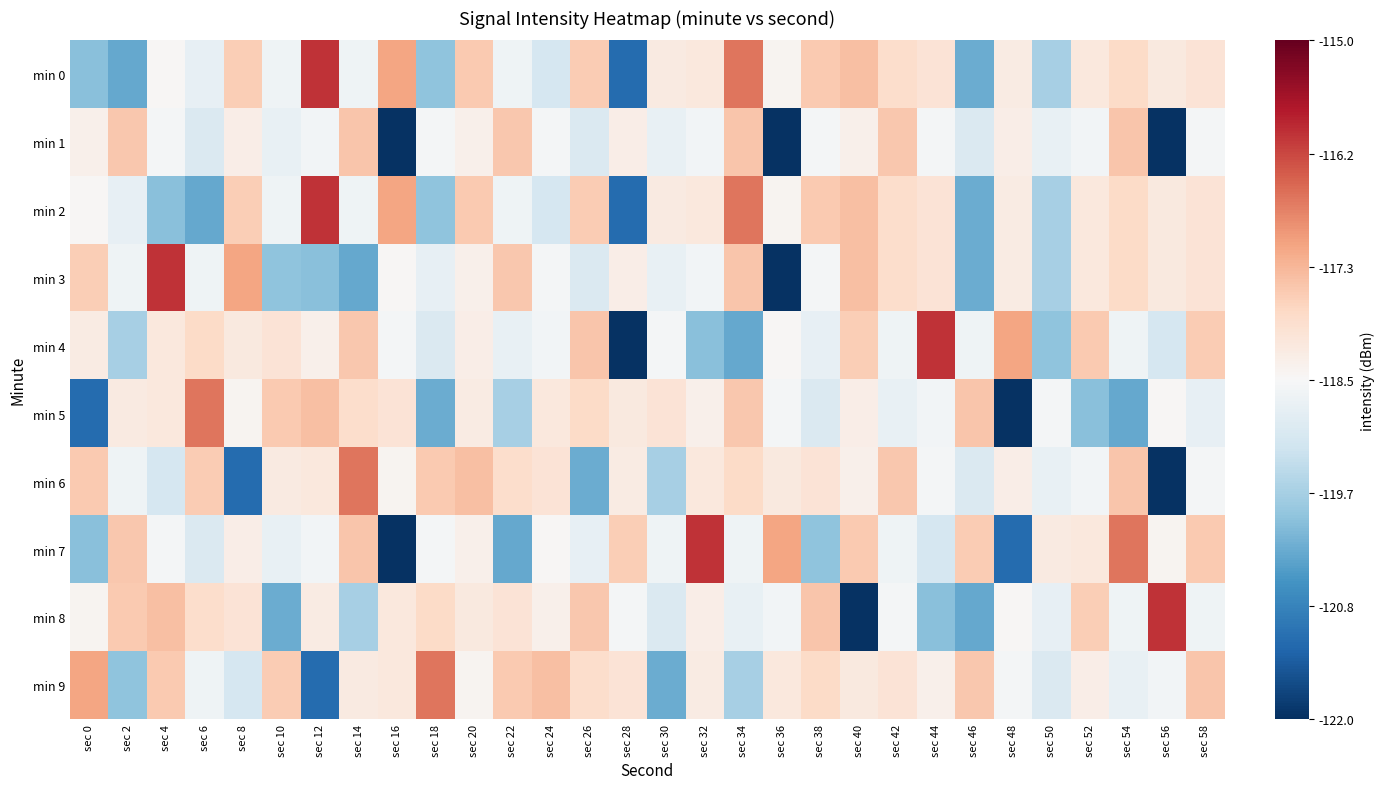

Which category has the highest value across all series?

sec 12